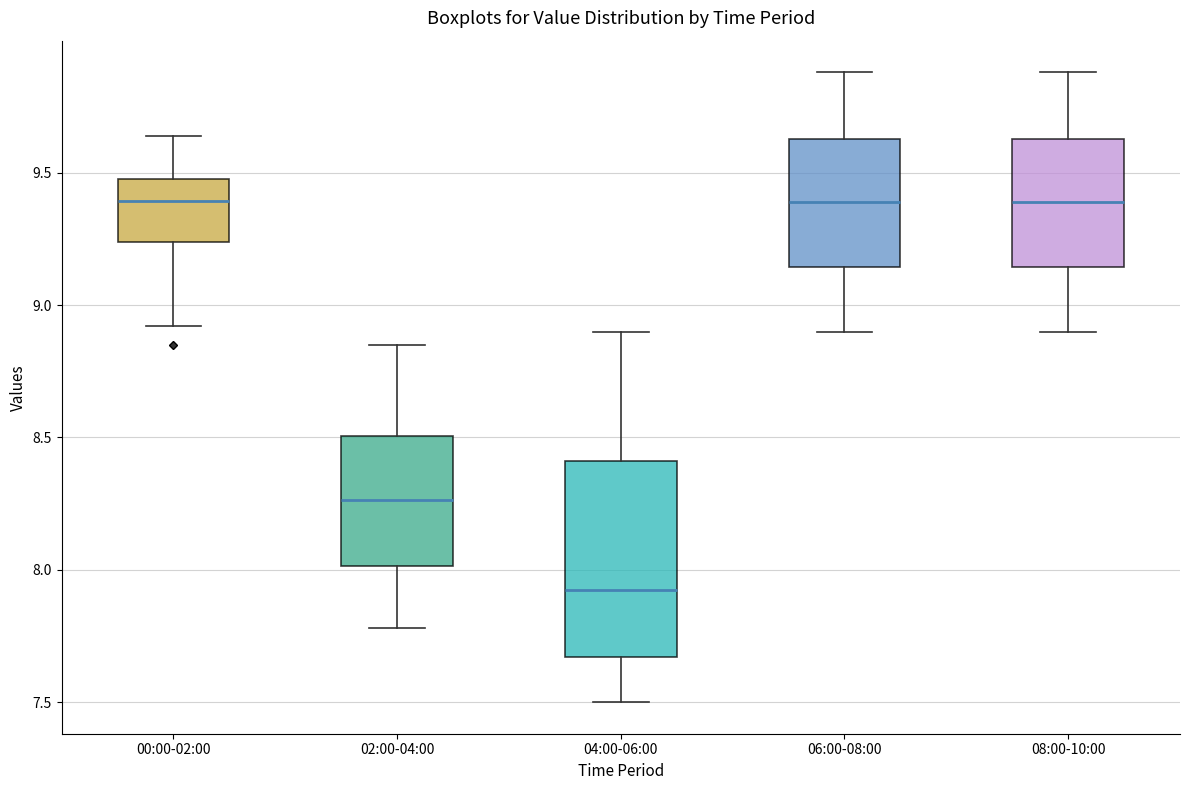

Which box is the tallest, from its lower edge to its upper edge?

04:00-06:00